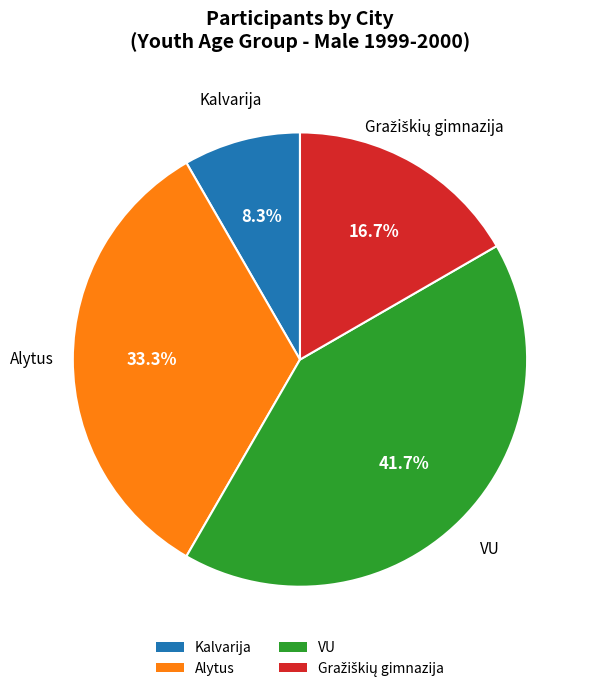

Is there a majority slice in this chart?

No